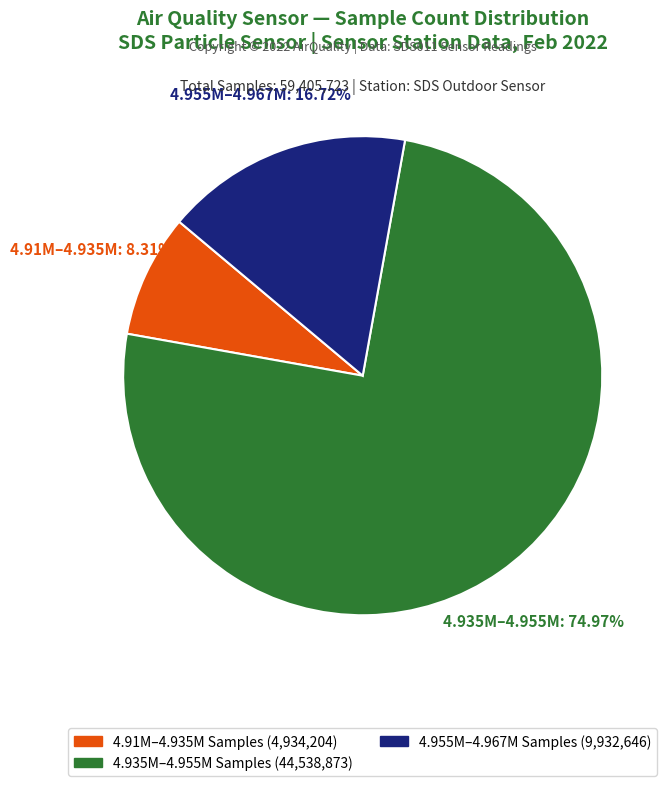

Is there any slice that represents more than half of the pie?

Yes